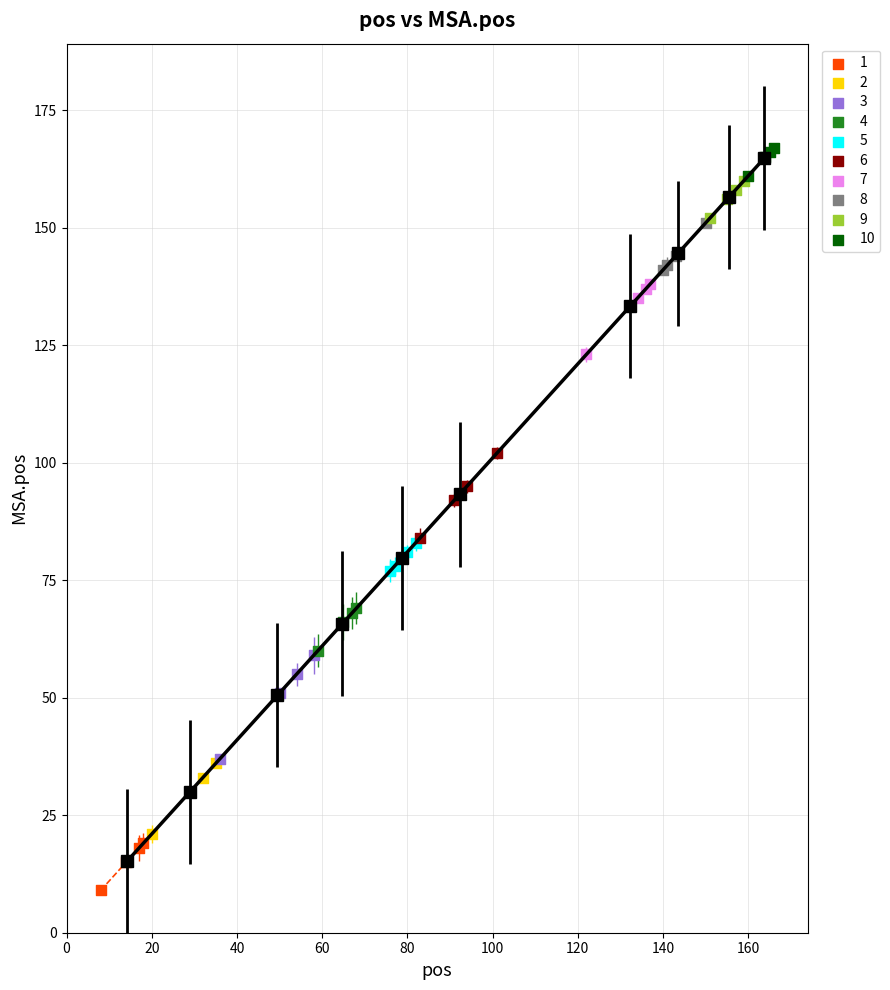

Which series has the widest spread of Y values?

3